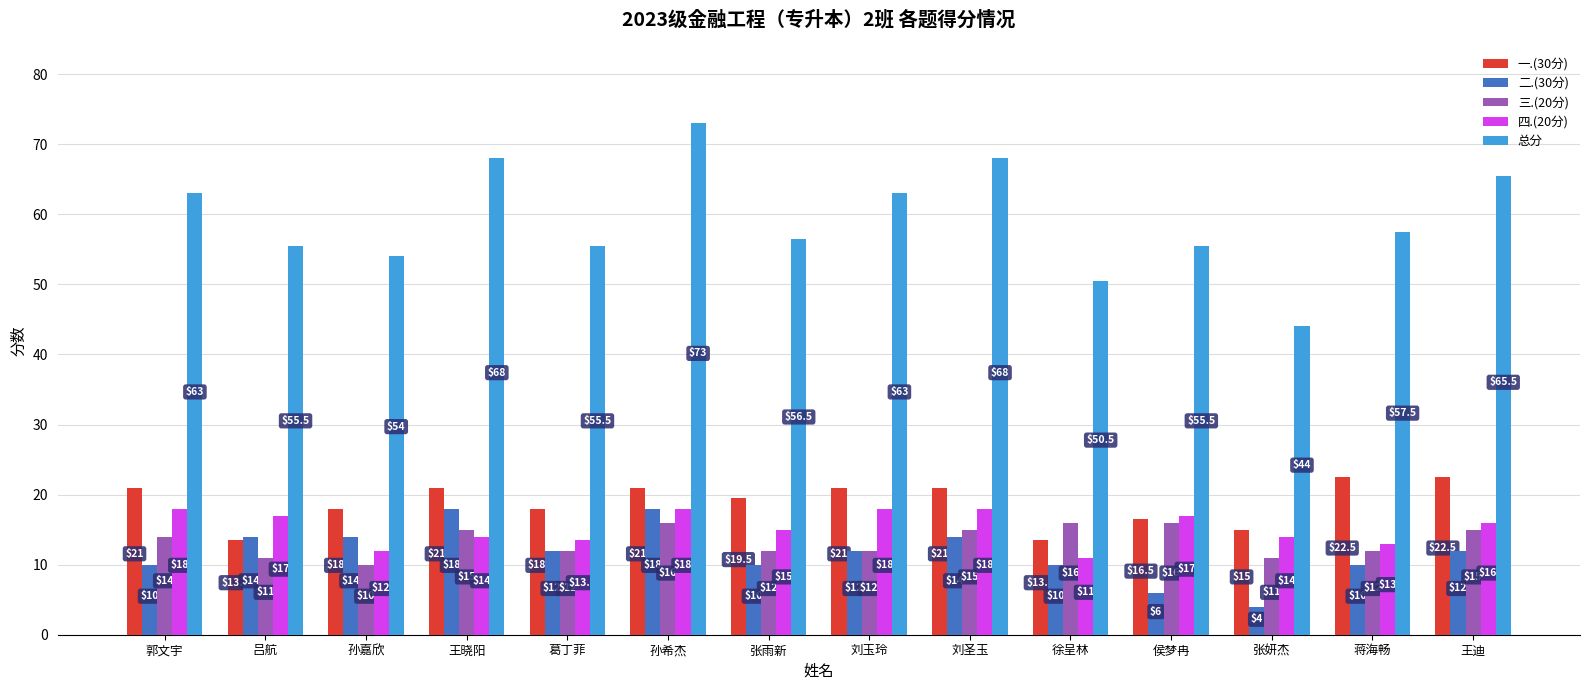

What are all the series names shown in the legend?

一.(30分), 二.(30分), 三.(20分), 四.(20分), 总分